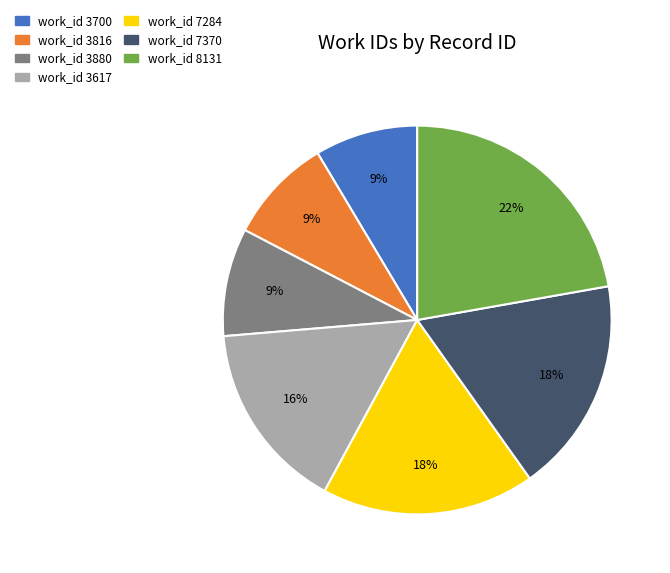

To the nearest percent, what is the average slice percentage?

14%